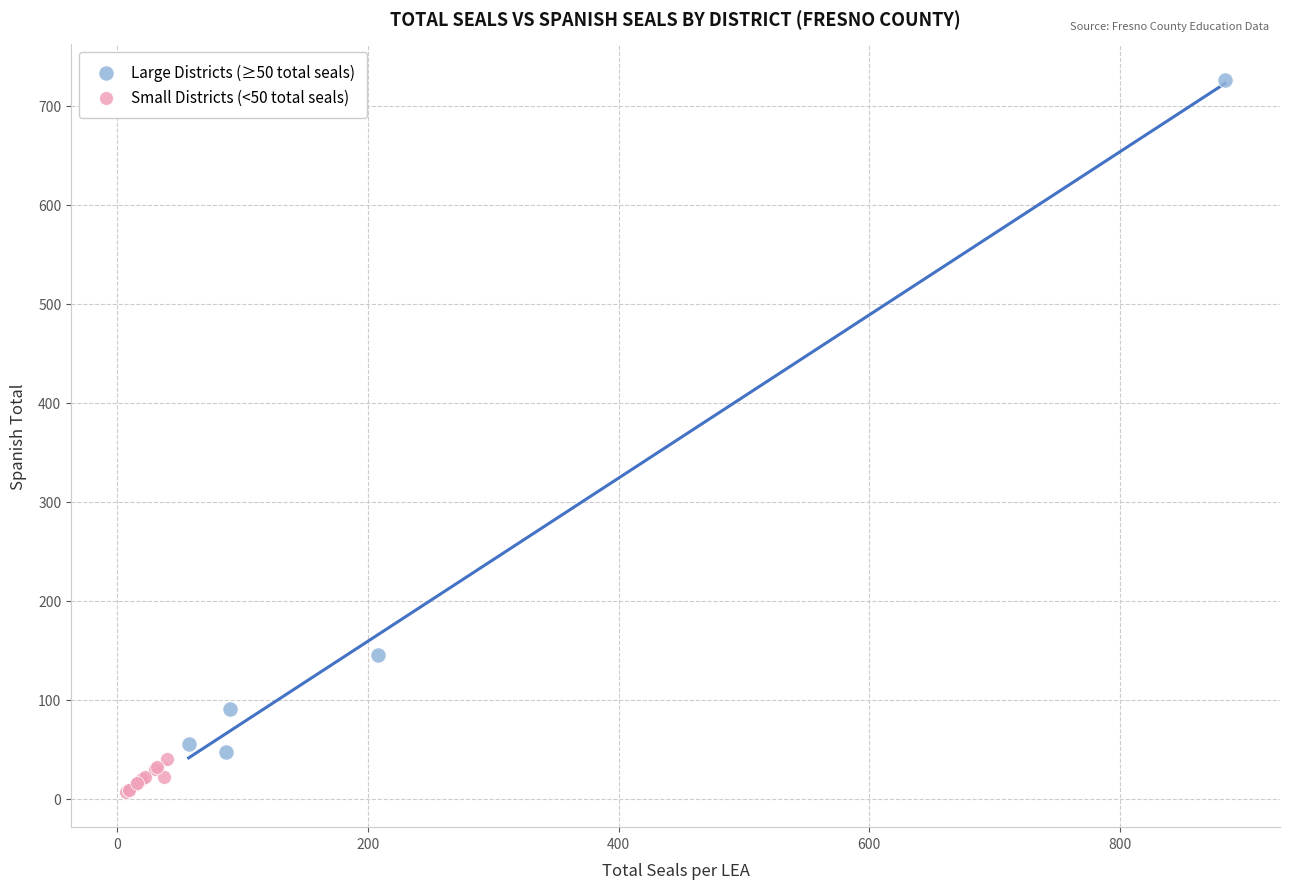

Which series has the largest Y range (max minus min)?

Large Districts (≥50 total seals)